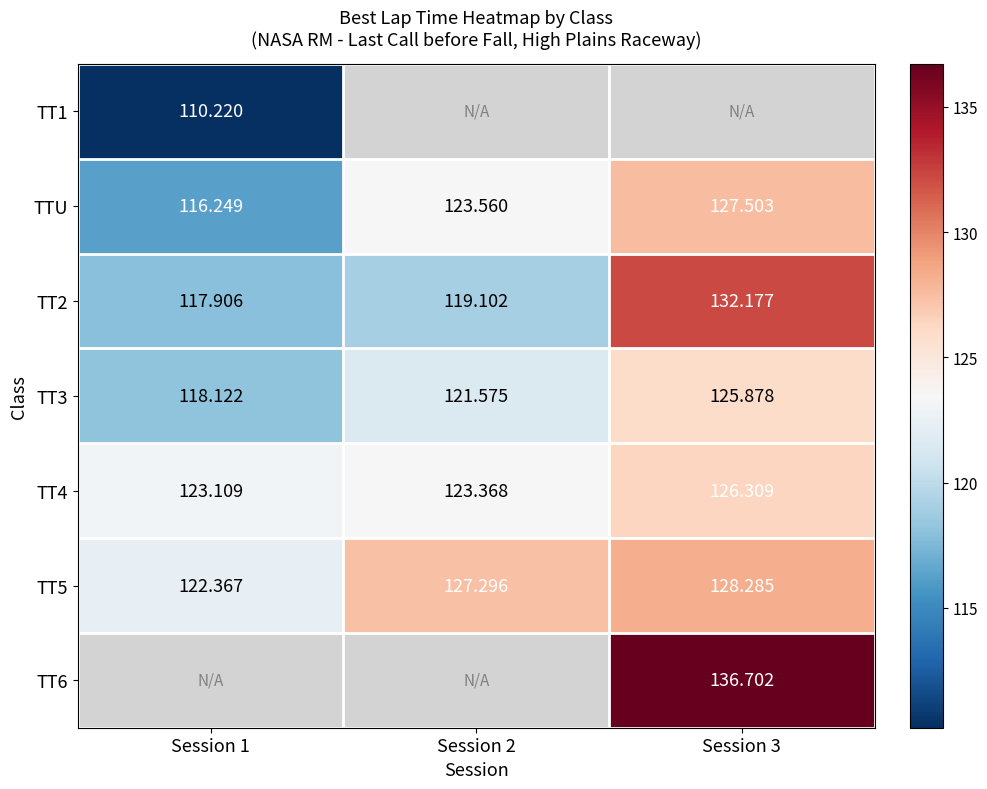

Which series has the largest range (max minus min)?

TT2